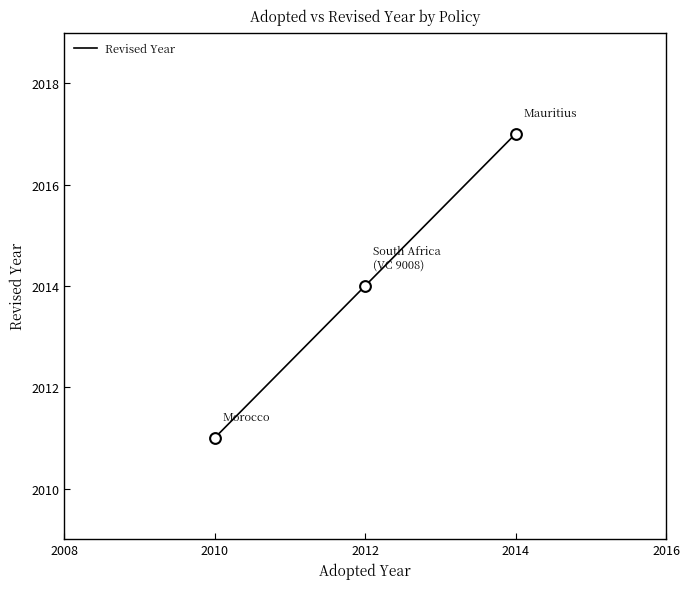

What is the change in value from 2012 to 2014?

+3